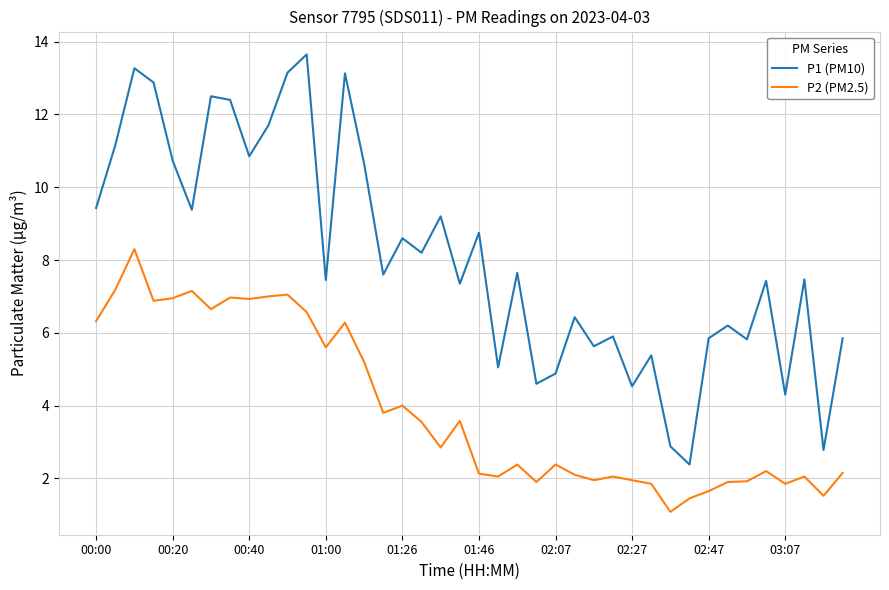

How many series are shown in this chart?

2